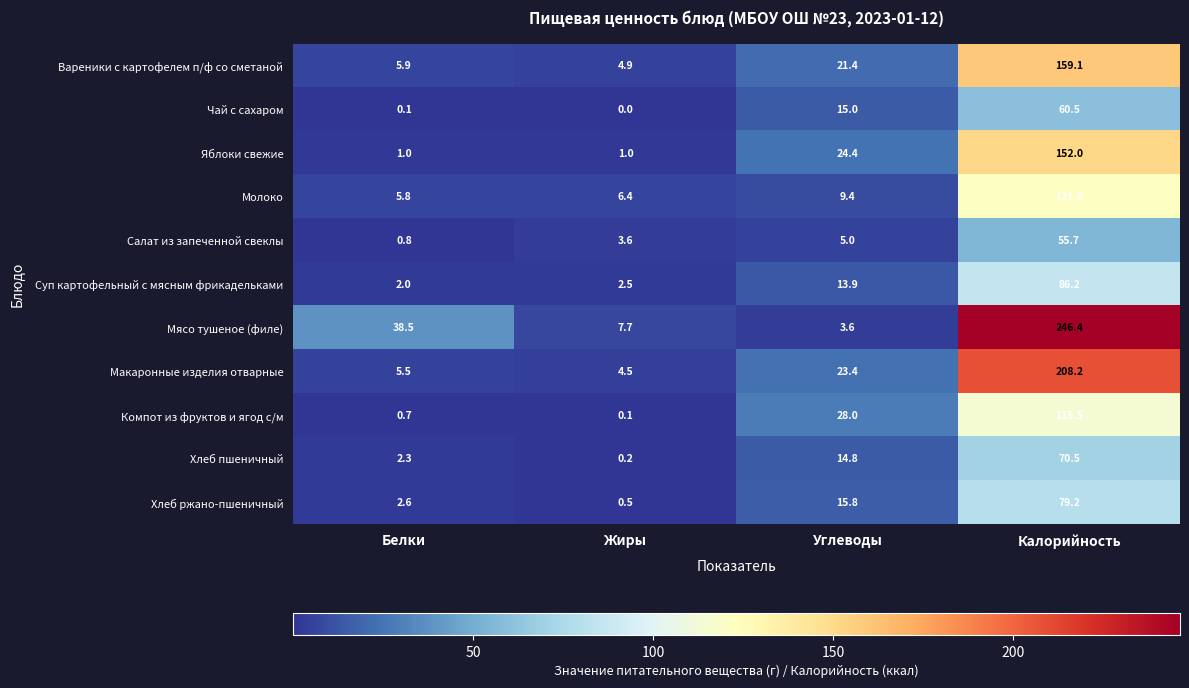

What is the difference between the second highest and minimum values in the Молоко series?

3.6